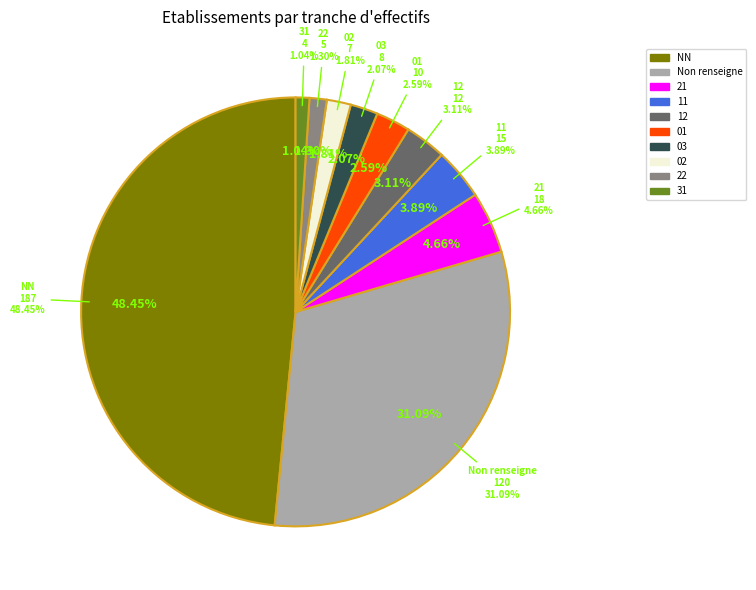

Rank the categories by value from lowest to highest.

31, 22, 02, 03, 01, 12, 11, 21, , NN